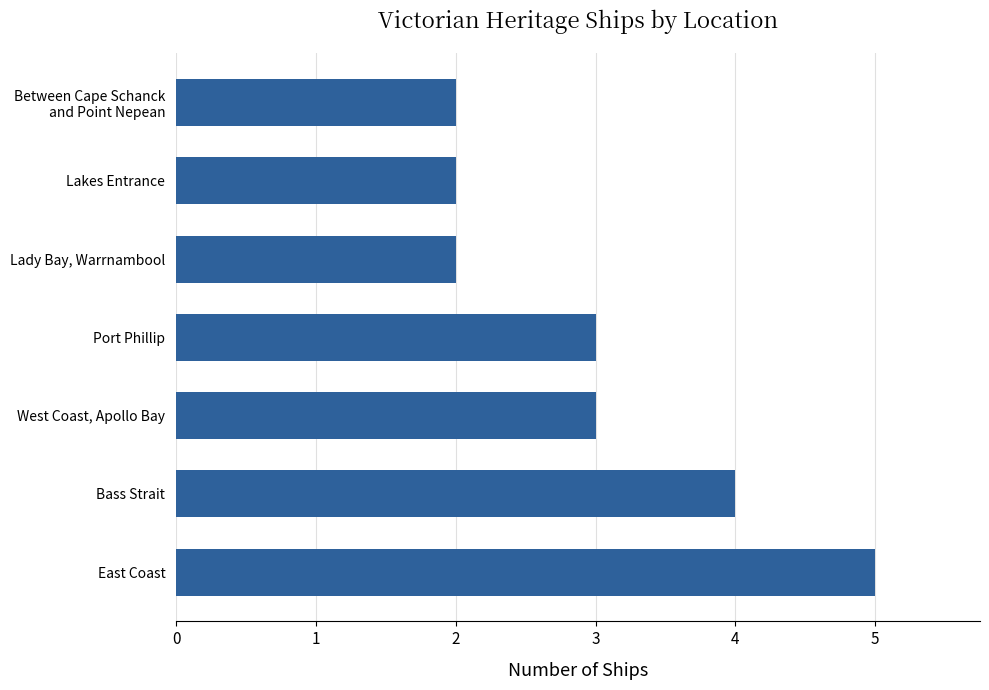

Does the chart contain any negative values?

No